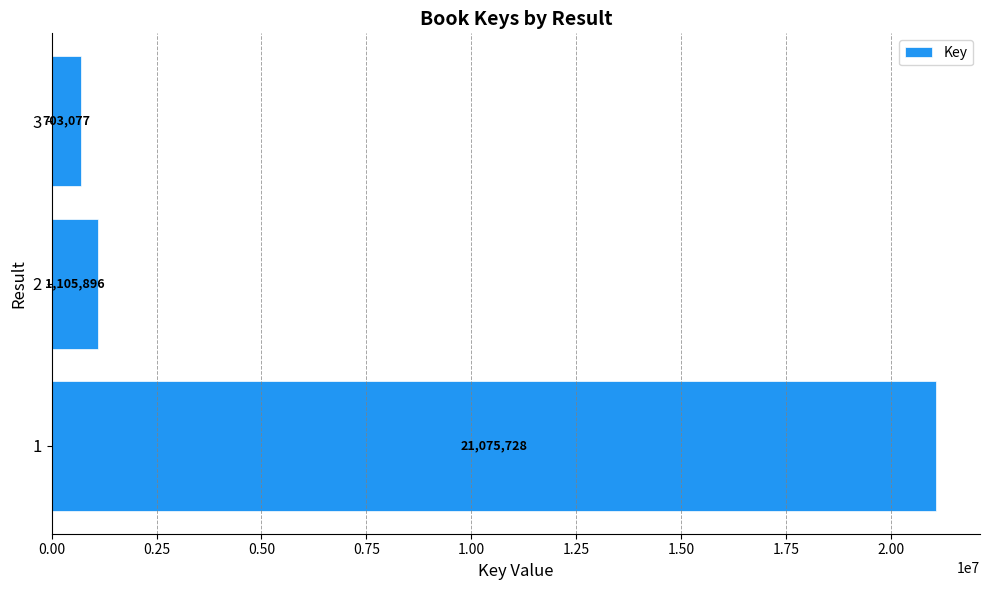

The chart shows a value of 32821089 at 1. True or false?

False